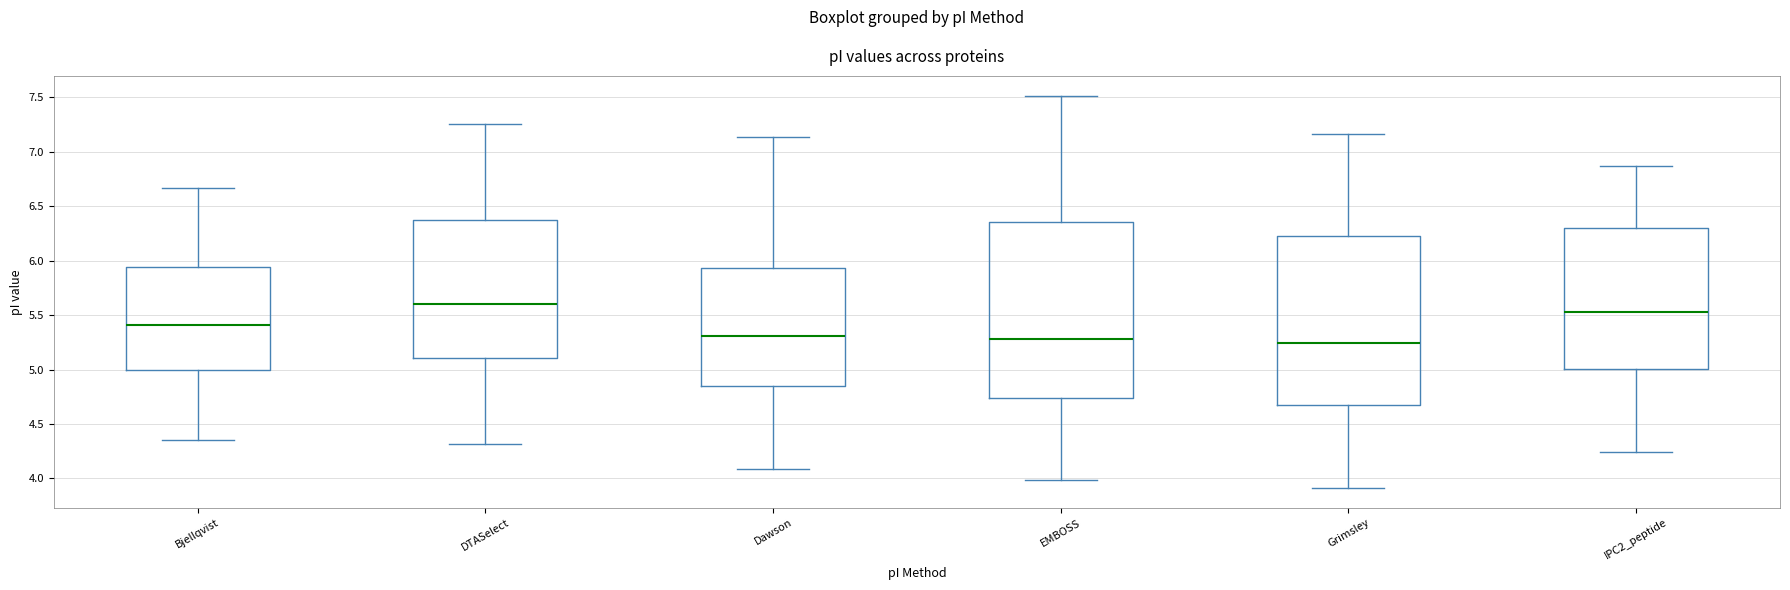

Reading left to right, transcribe this box plot: for each box, give where its median line is, the range the box spans, and where its two whiskers end, as read against the y-axis. The values are not printed on the chart, so give them approximately, as read against the axis.

Bjellqvist: median 5.40, box 5.00 to 5.95, whiskers 4.35 to 6.65
DTASelect: median 5.60, box 5.10 to 6.40, whiskers 4.30 to 7.25
Dawson: median 5.30, box 4.85 to 5.95, whiskers 4.10 to 7.15
EMBOSS: median 5.30, box 4.75 to 6.35, whiskers 4.00 to 7.50
Grimsley: median 5.25, box 4.65 to 6.20, whiskers 3.90 to 7.15
IPC2_peptide: median 5.55, box 5.00 to 6.30, whiskers 4.25 to 6.85